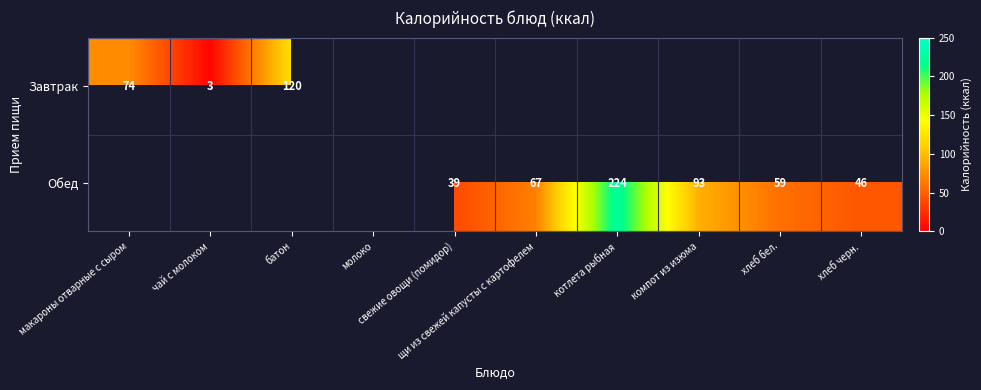

Between компот из изюма and котлета рыбная, which is larger?

котлета рыбная